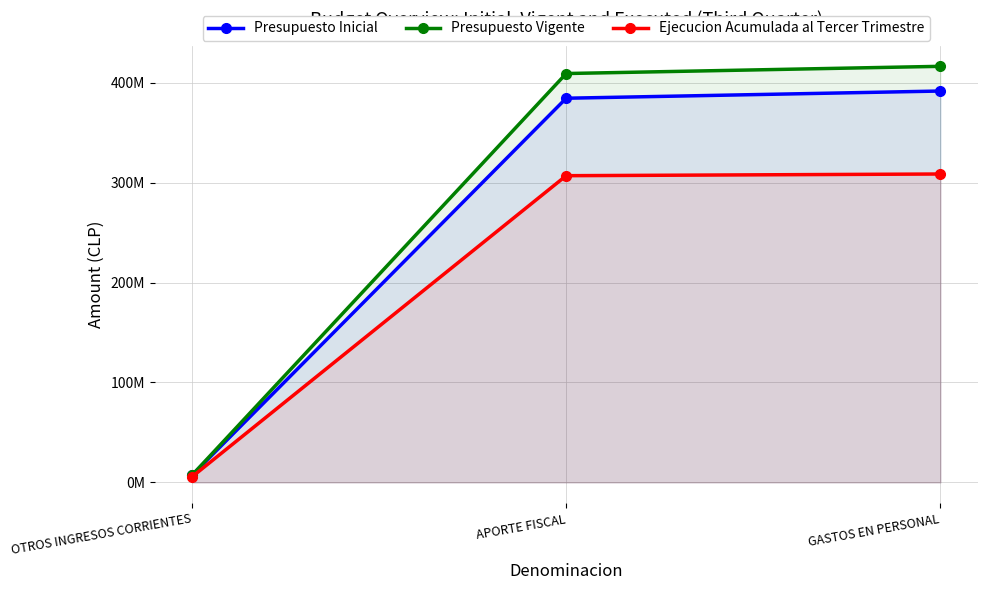

Which has a higher value, APORTE FISCAL or GASTOS EN PERSONAL?

GASTOS EN PERSONAL